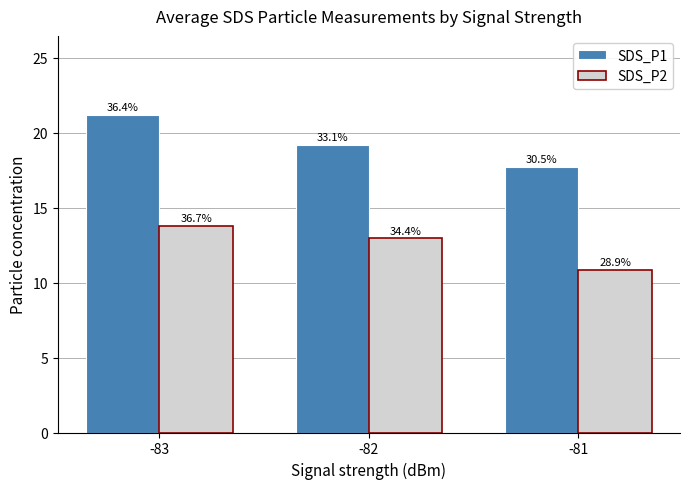

What is the approximate value of SDS_P2 at -83?

13.8